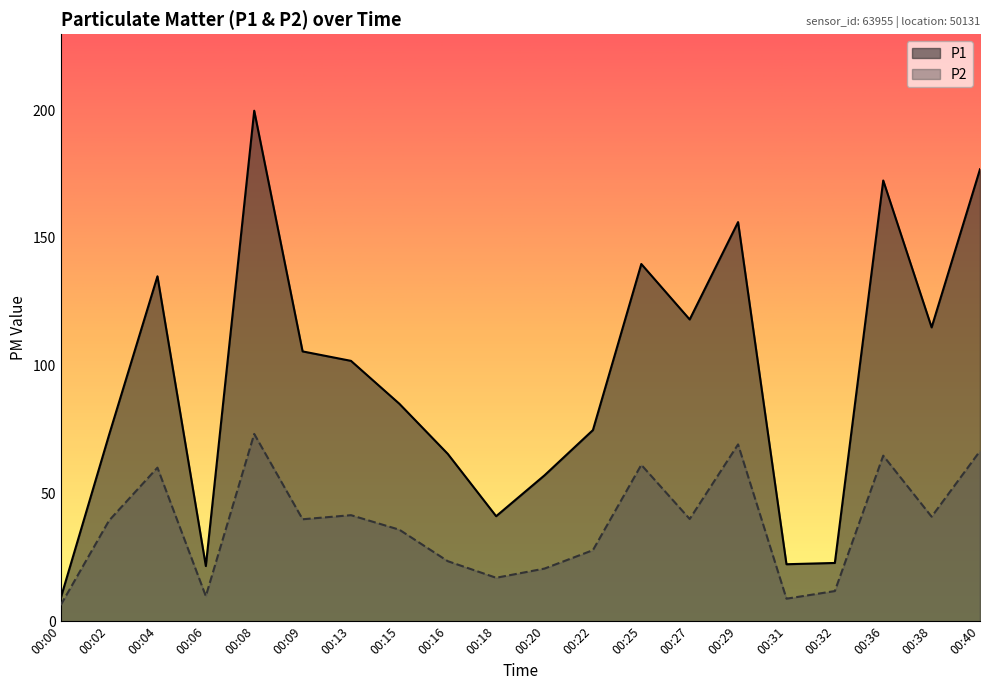

What is the average value of the P2 series?

37.9